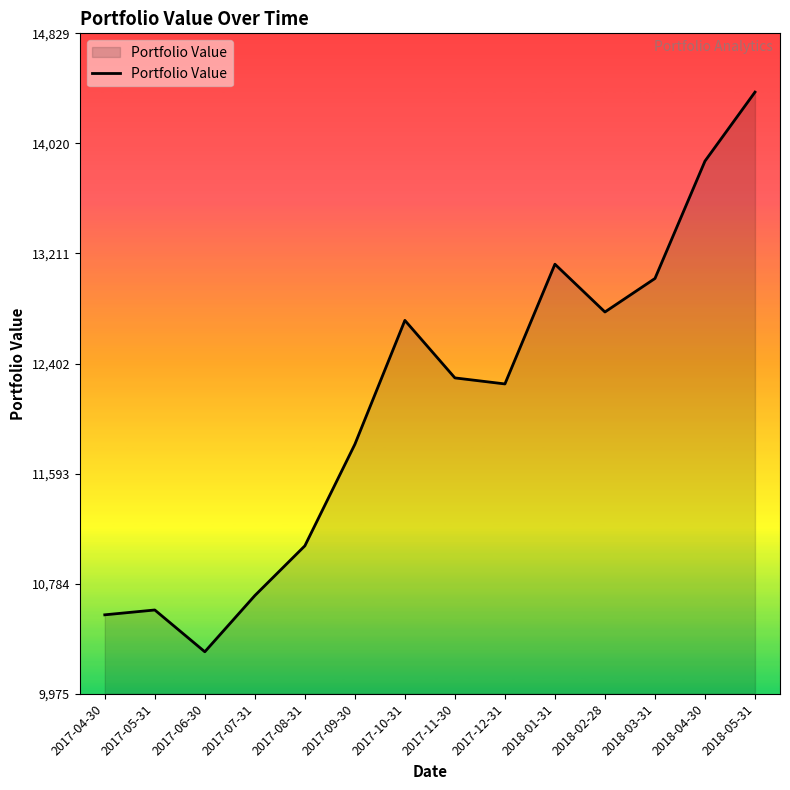

What is the average value?

12107.1